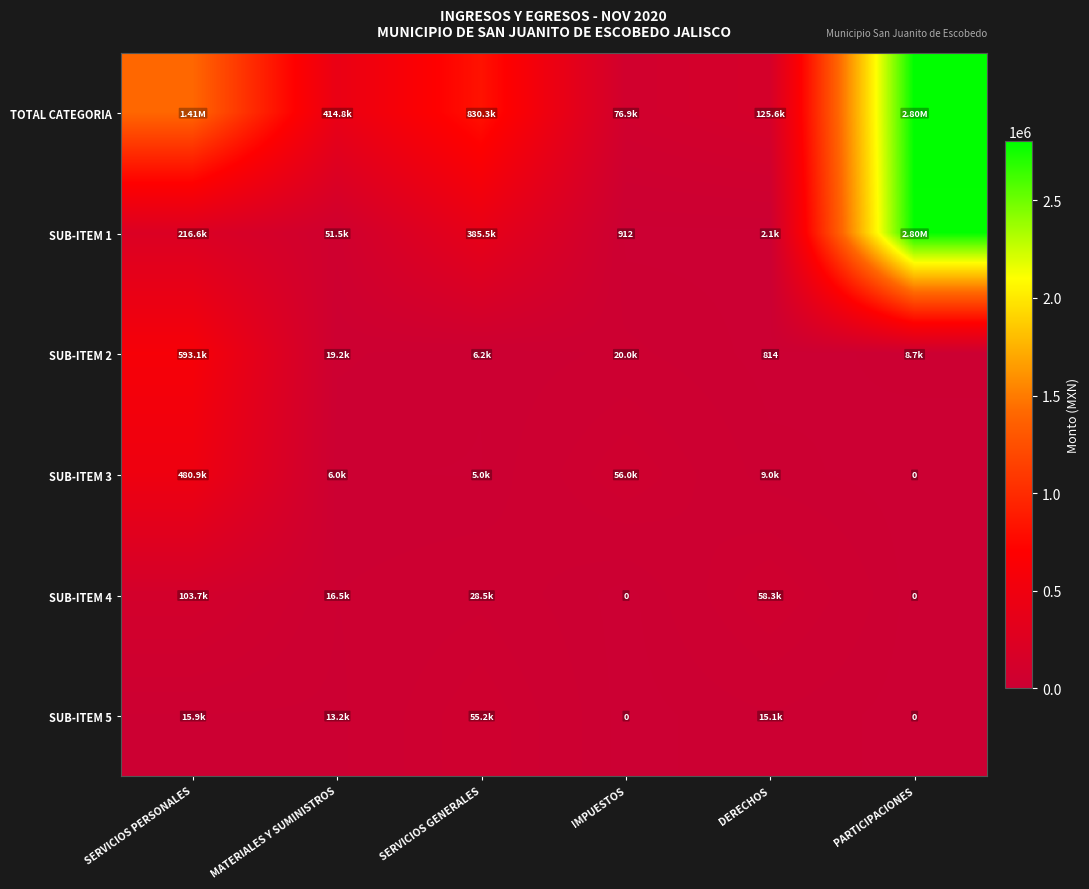

Rank the categories by SUB-ITEM 5 value from highest to lowest.

SERVICIOS GENERALES, SERVICIOS PERSONALES, DERECHOS, MATERIALES Y SUMINISTROS, IMPUESTOS, PARTICIPACIONES